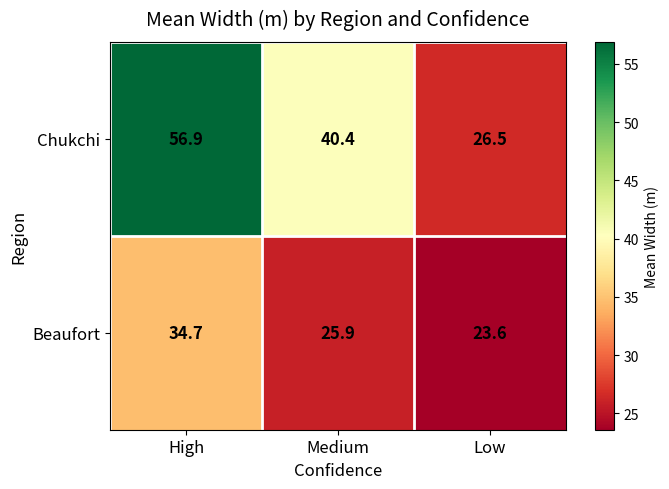

What is the highest value of the Chukchi series?

56.9